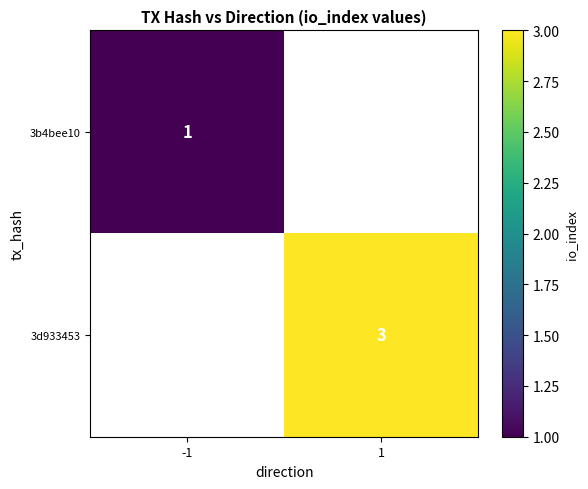

Is it true that 3d933453 equals 3 at 1?

True